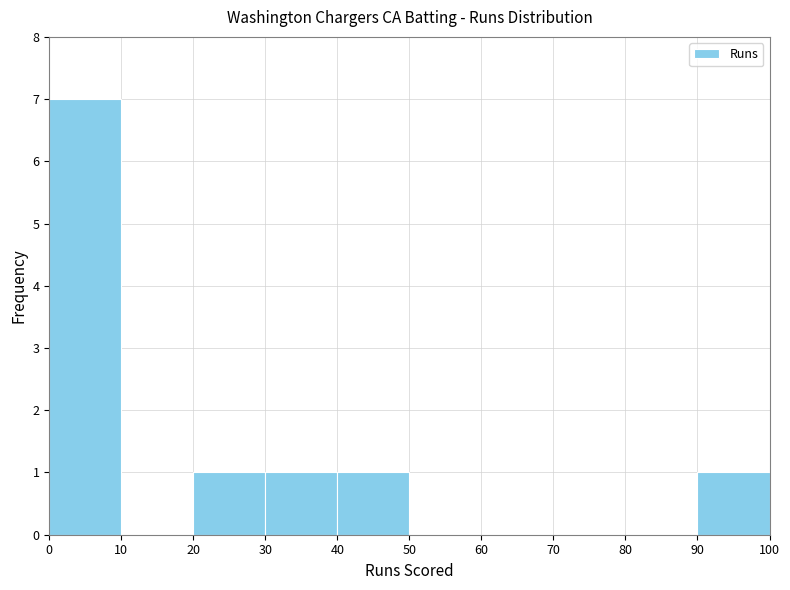

What is the height of the bar covering 0 to 10 on the x-axis? The values are not printed on the chart, so give them approximately, as read against the axis.

7